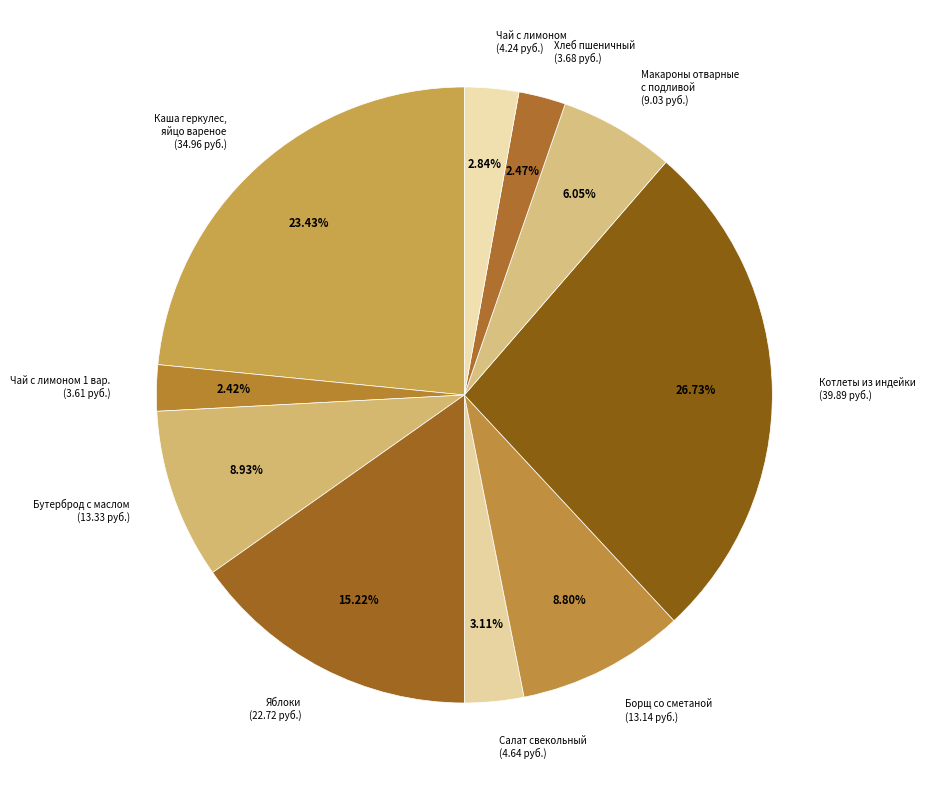

Is there a majority slice in this chart?

No